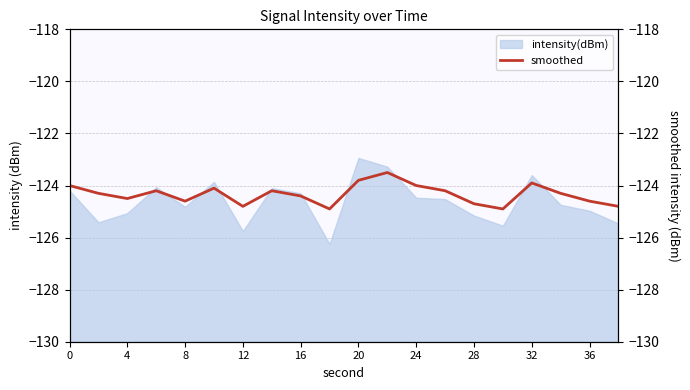

Is it true that intensity(dBm) equals -39.9 at 4?

False